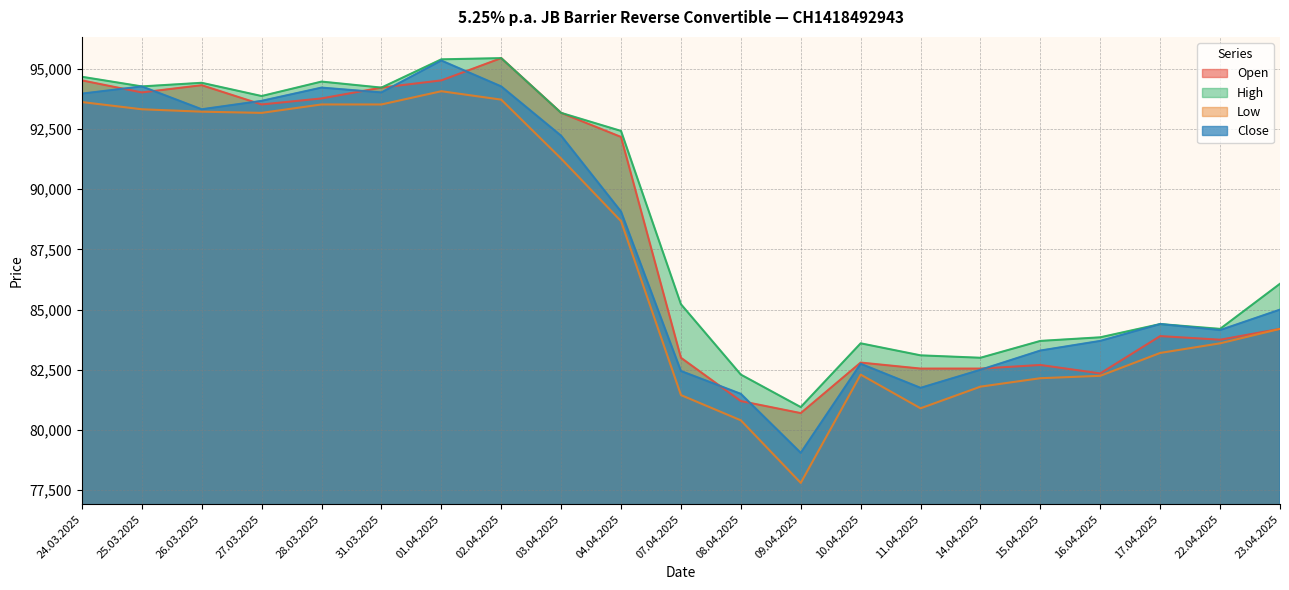

Which series changed the most between 14.04.2025 and 23.04.2025?

High